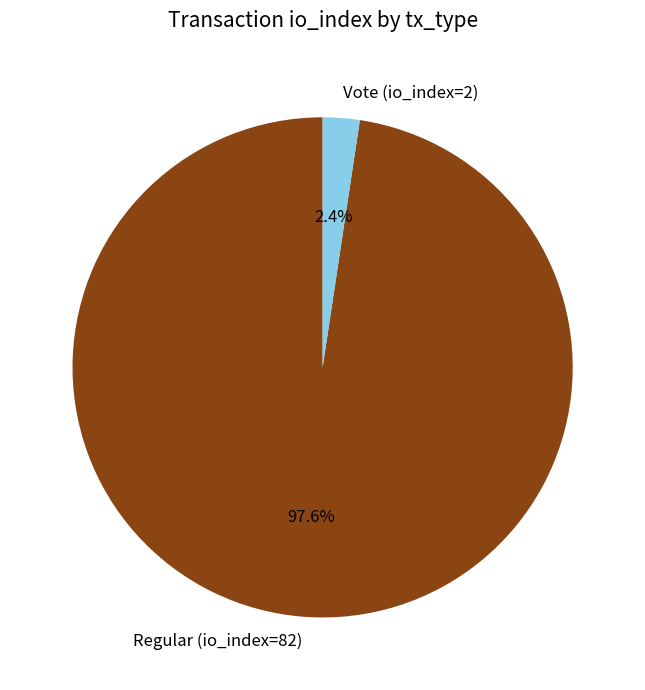

Rank the categories by value from lowest to highest.

Vote (io_index=2), Regular (io_index=82)